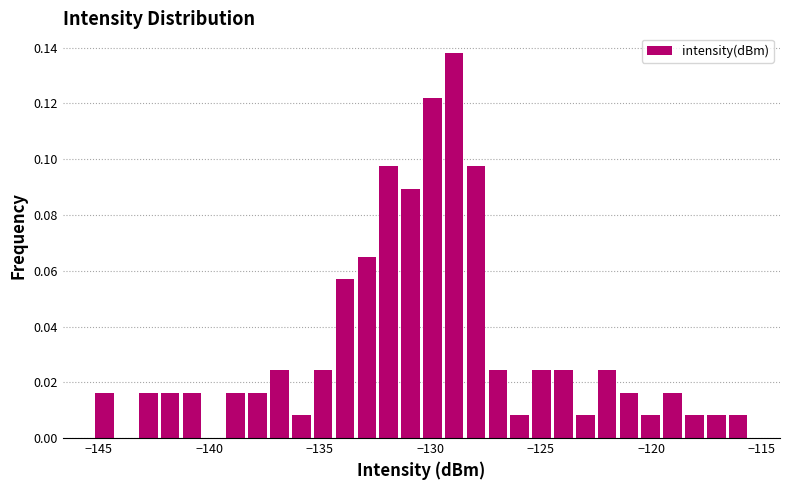

Read against the x-axis, roughly where is the centre of the tallest bar?

-129.0